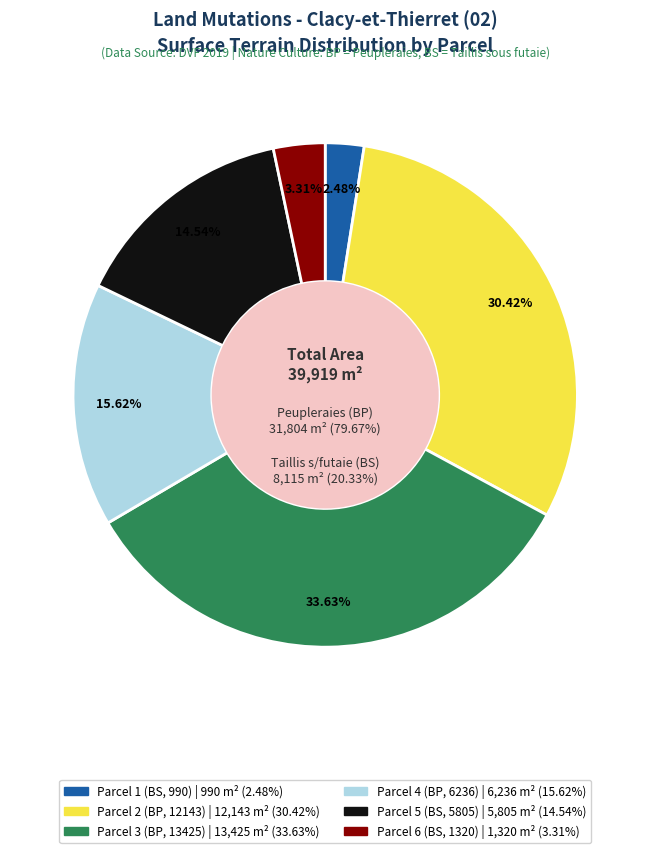

Which slice is the smallest?

2019-16614 (BS/990)